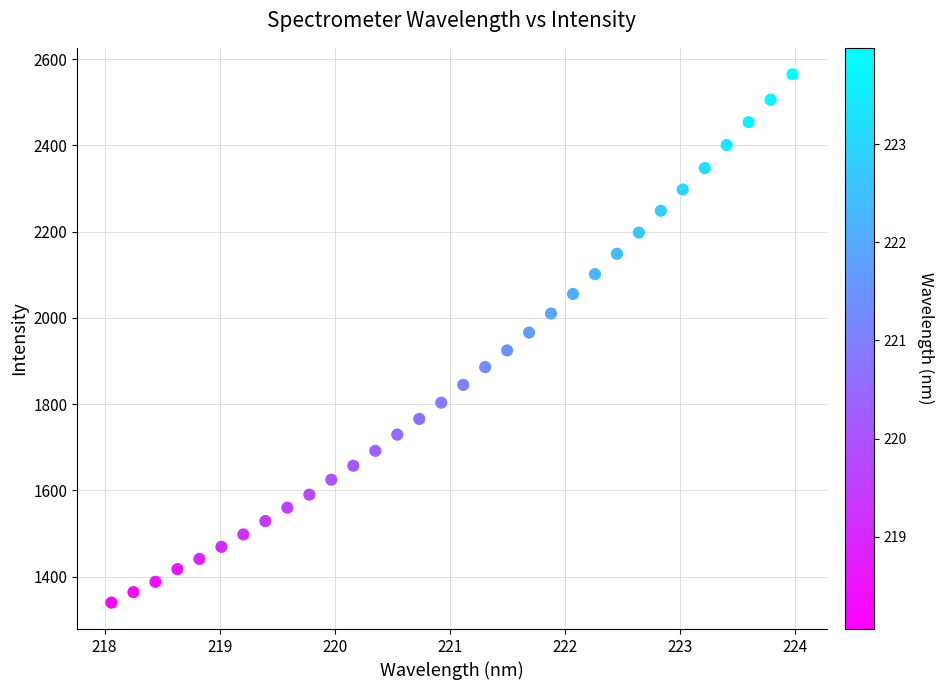

What is the range of Y values (max minus min)?

1225.2